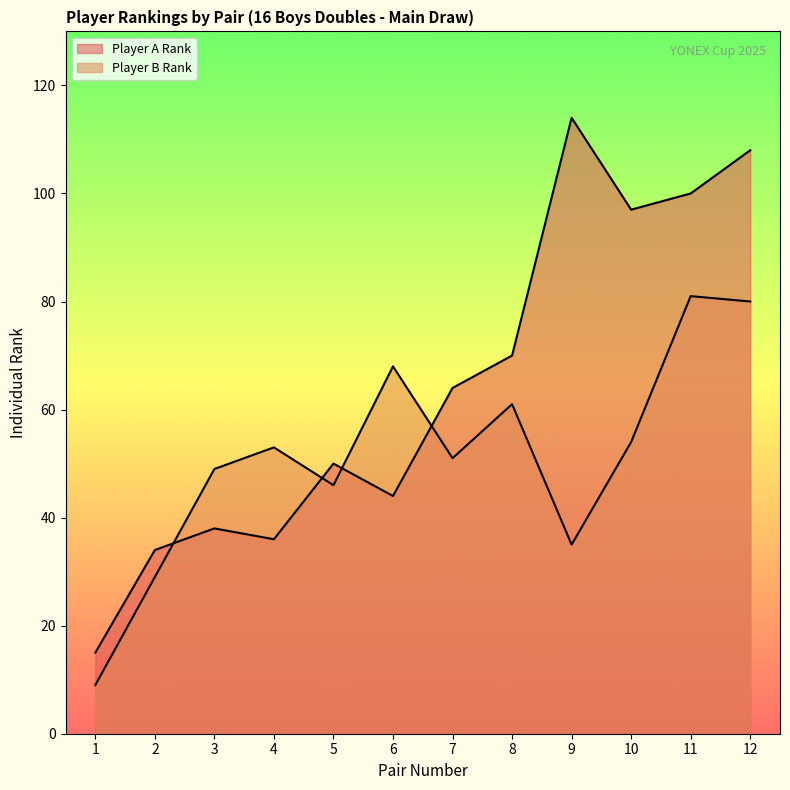

What is the average value of the Player A Rank series?

64